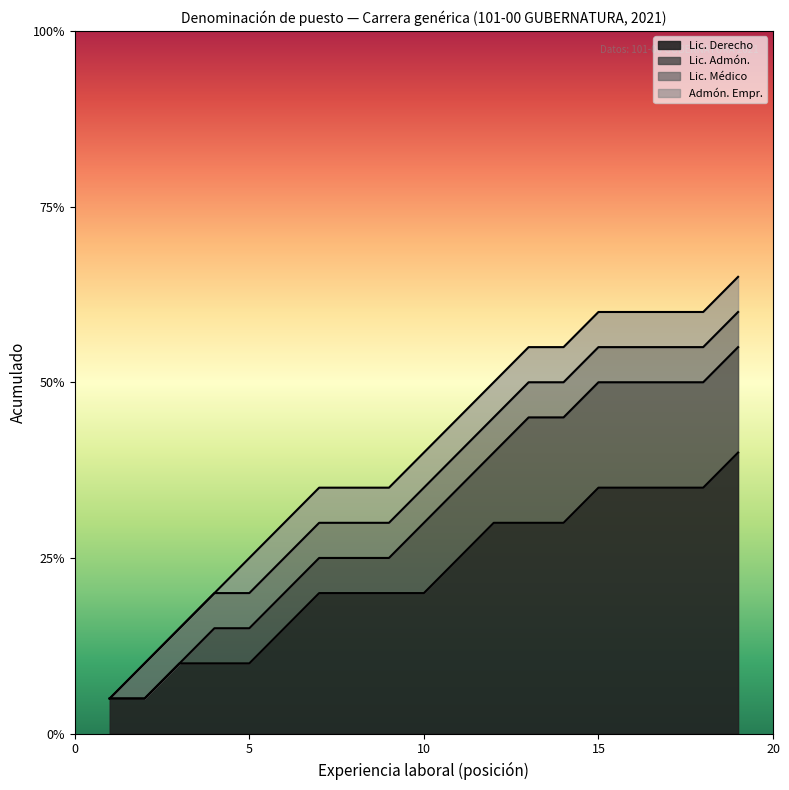

Does the chart display data point markers on the line(s)?

No